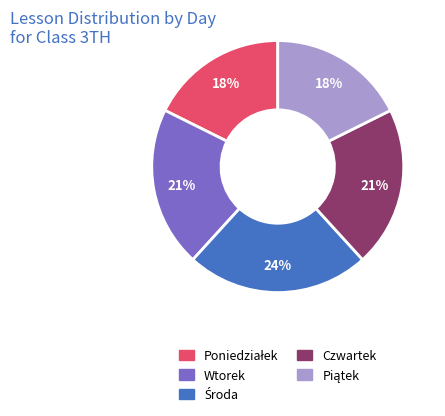

To the nearest percent, what is the average slice percentage?

20%